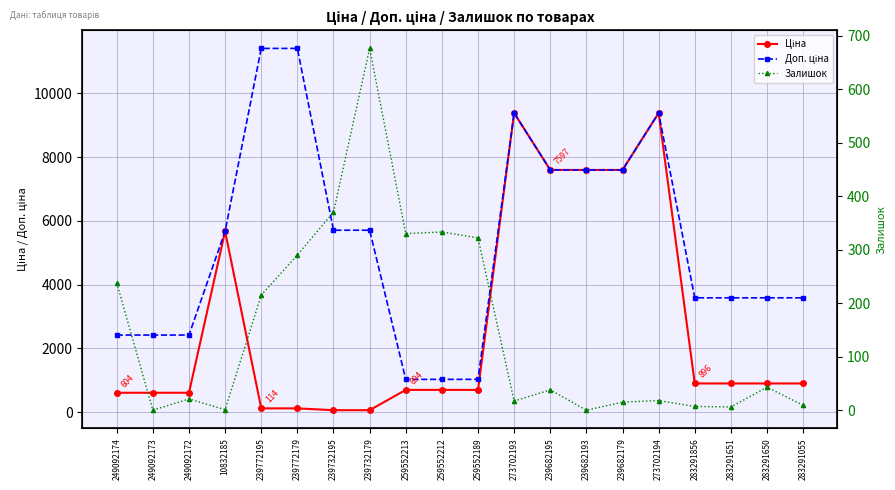

How many values in the Залишок series are below 38?

10